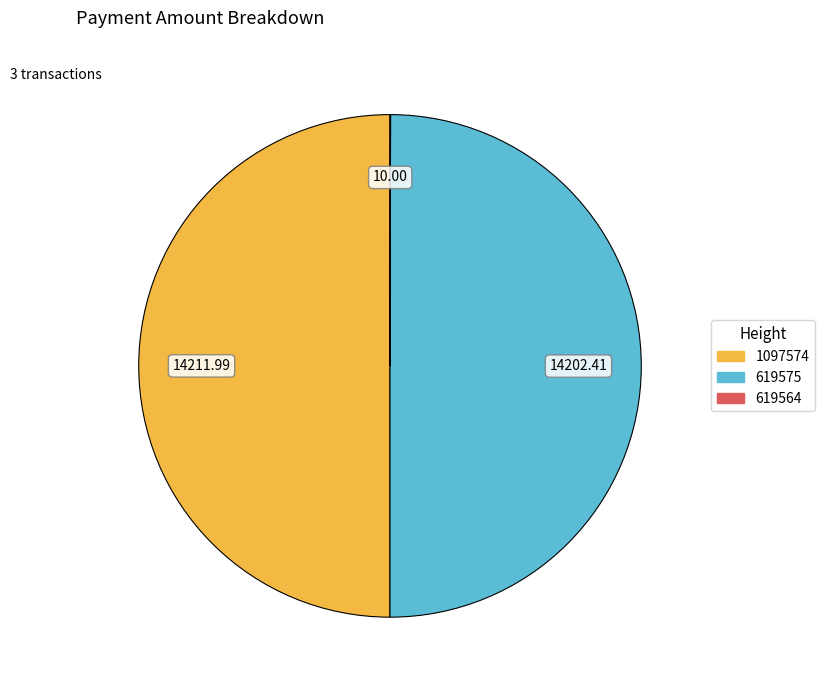

True or false: 619575 accounts for 50% of the total.

True